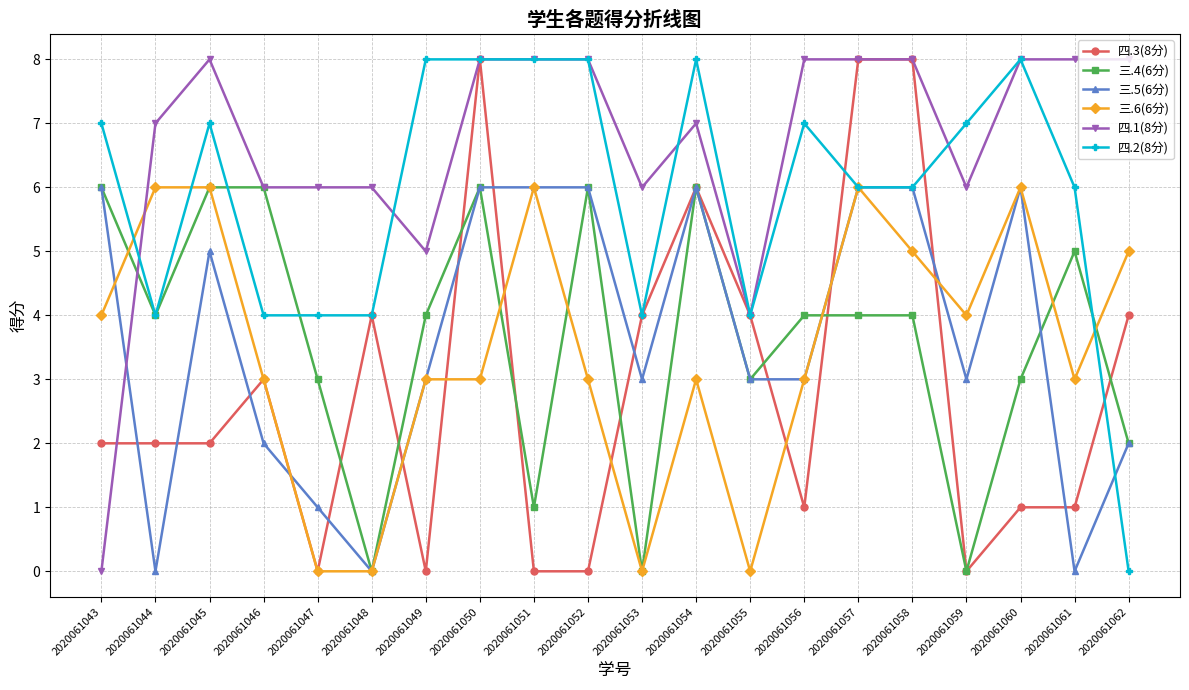

Read the 四.1(8分) value at 2020061053.

6